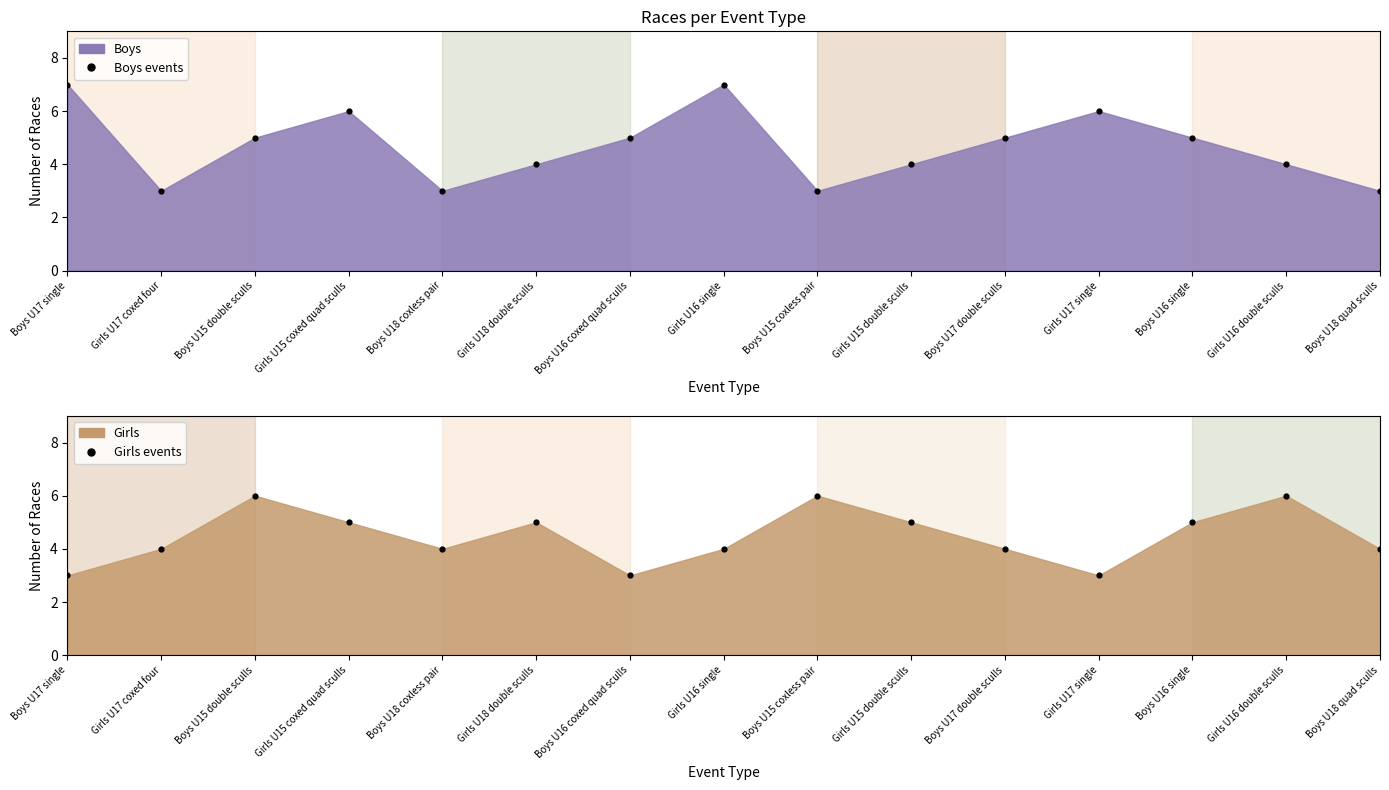

At which category is the sum across all series the highest?

Boys U15 double sculls